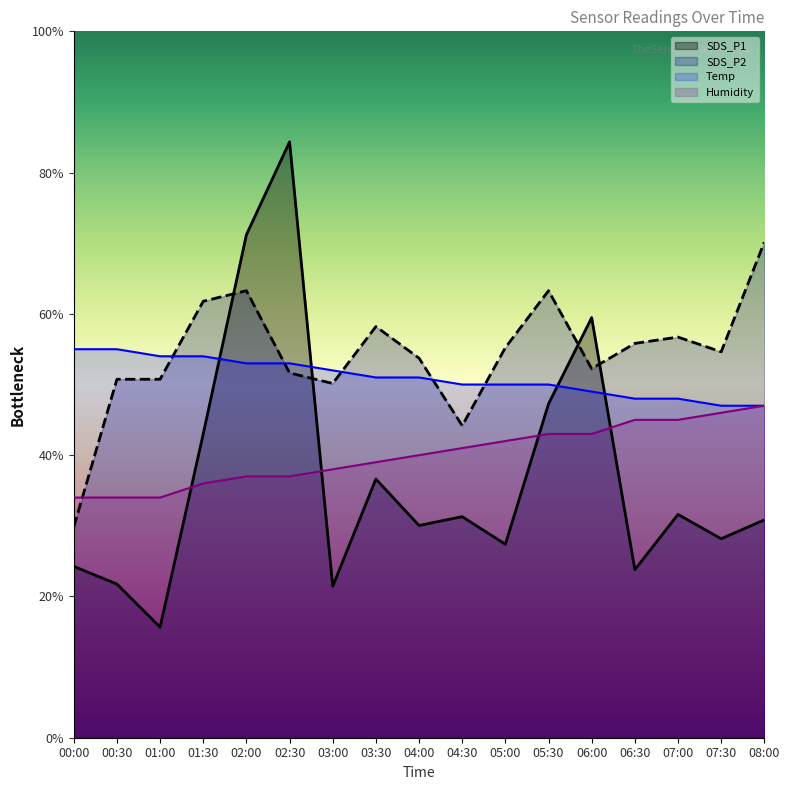

What is the sum of all Humidity values?

681.0